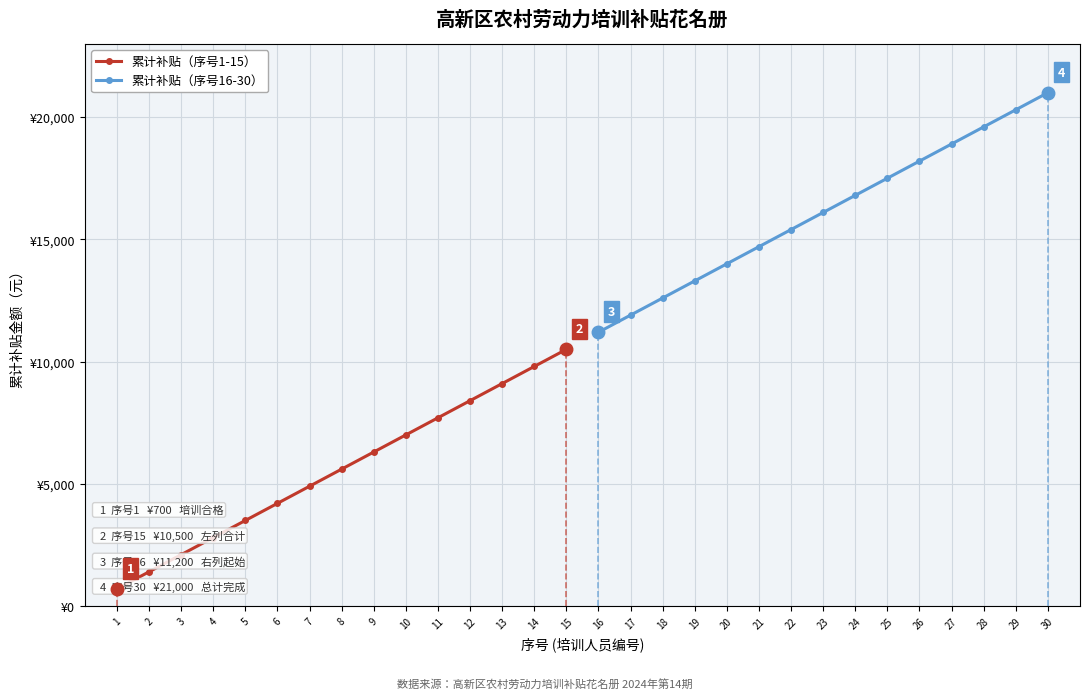

Rank the categories by 累计补贴（序号16-30） value from lowest to highest.

16, 17, 18, 19, 20, 21, 22, 23, 24, 25, 26, 27, 28, 29, 30